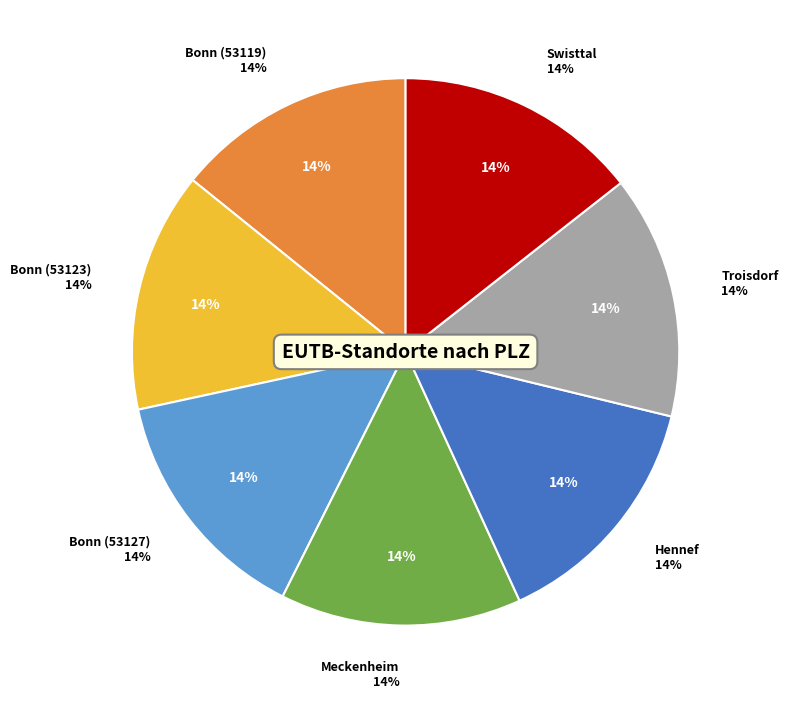

To the nearest percent, what is the average slice percentage?

14%